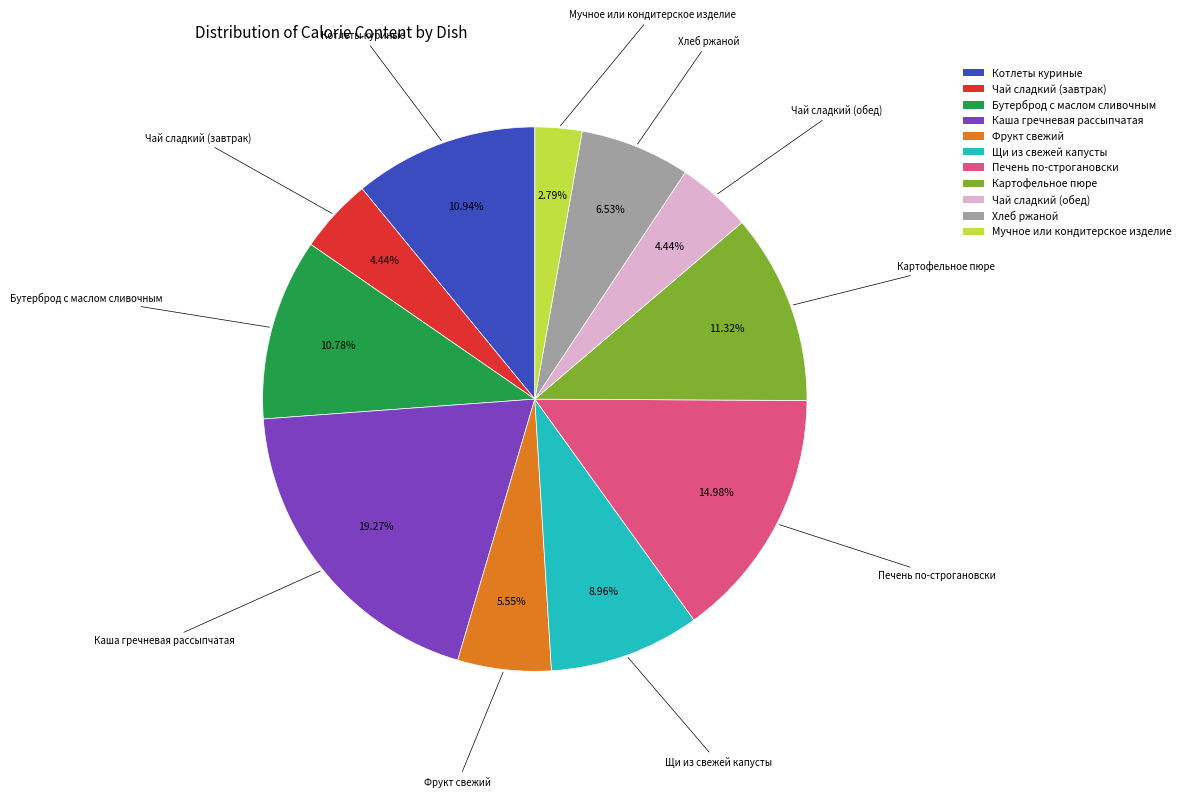

Which has a higher value, Бутерброд с маслом сливочным or Щи из свежей капусты?

Бутерброд с маслом сливочным